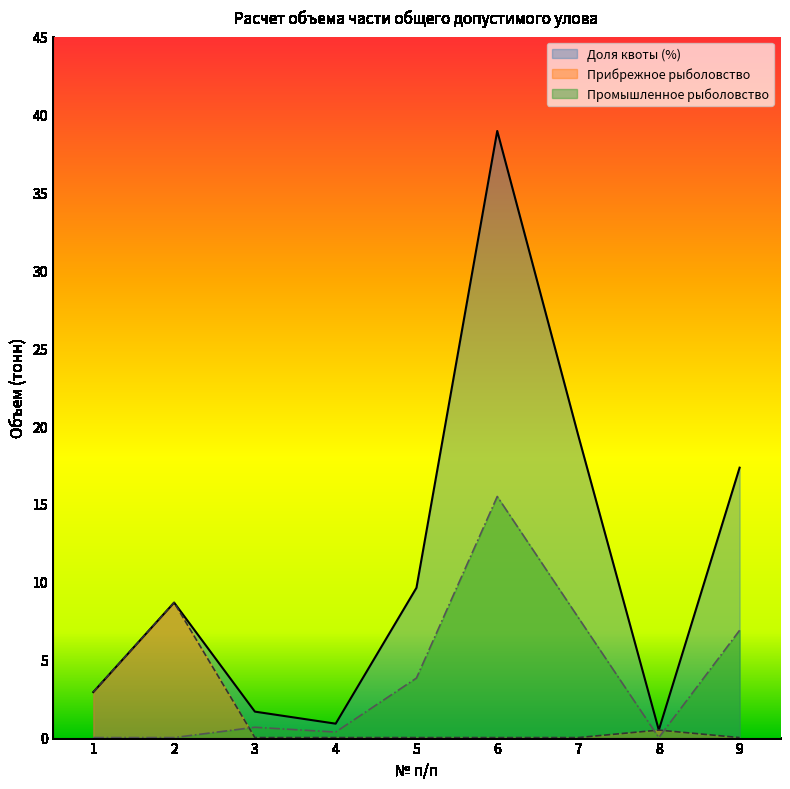

How many interior local peaks does the Промышленное рыболовство series have?

2